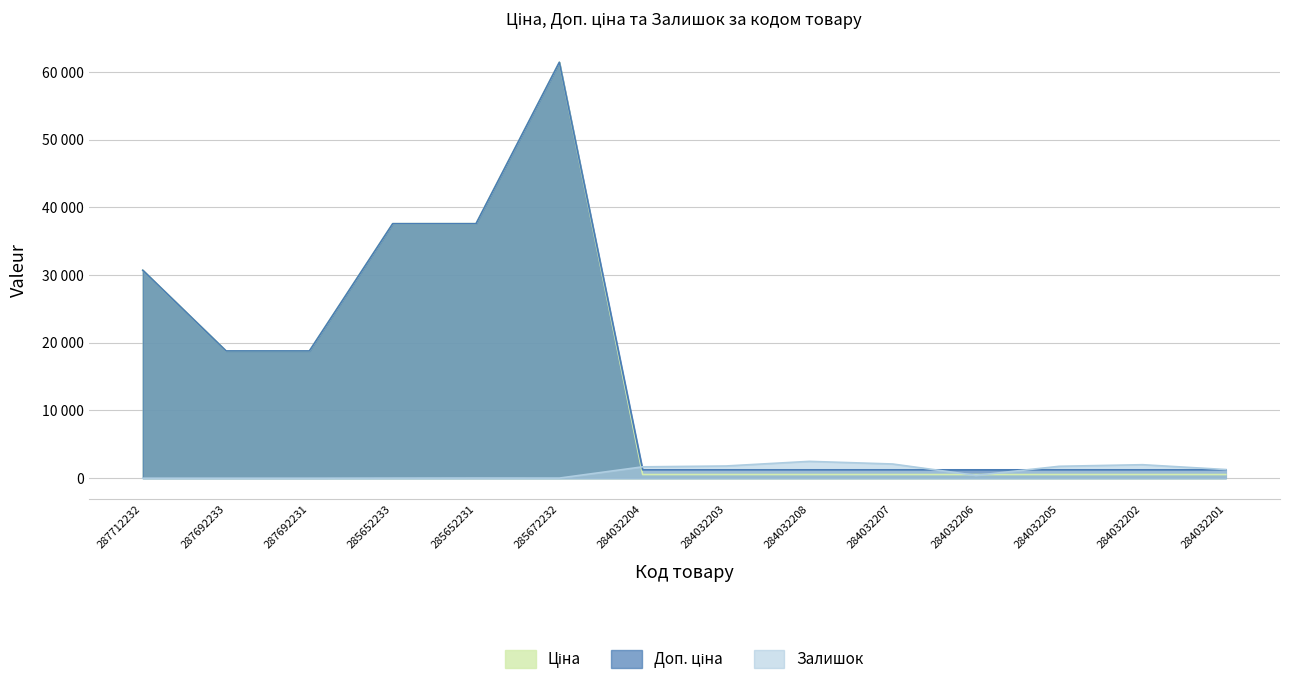

What is the sum of the Ціна values at 285652231 and 284032205?

38132.6